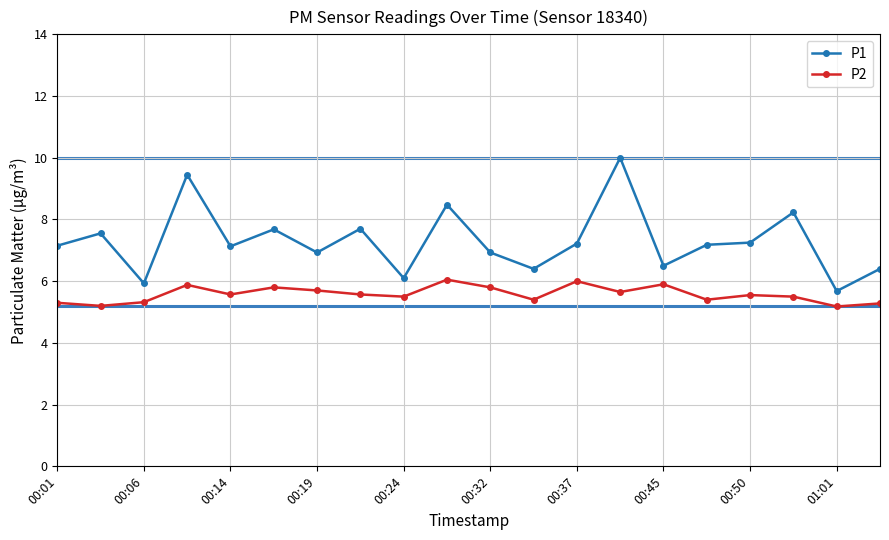

Which series has the largest total across all categories?

P1